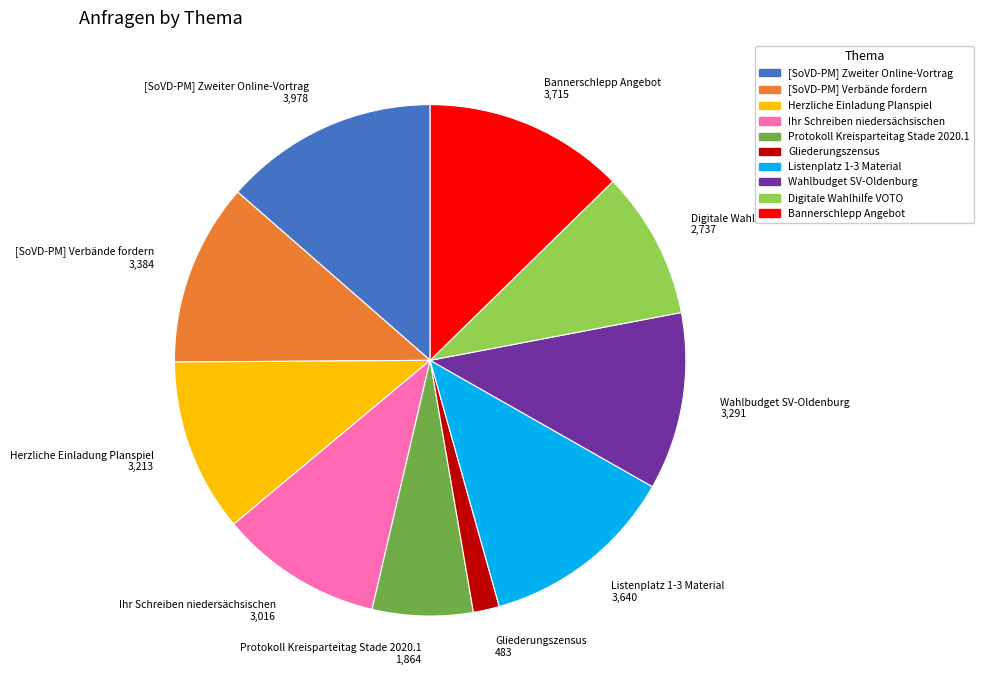

How many slices are in this pie chart?

10